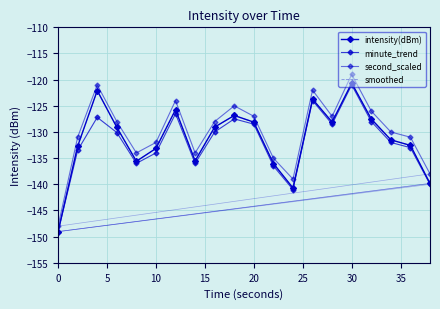

True or false: second_scaled has more than 1 interior local peaks.

True